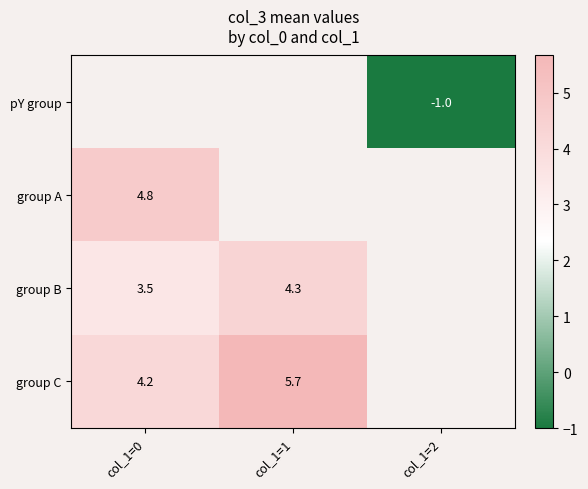

True or false: group B has a value of 2.4 at col_1=0.

False